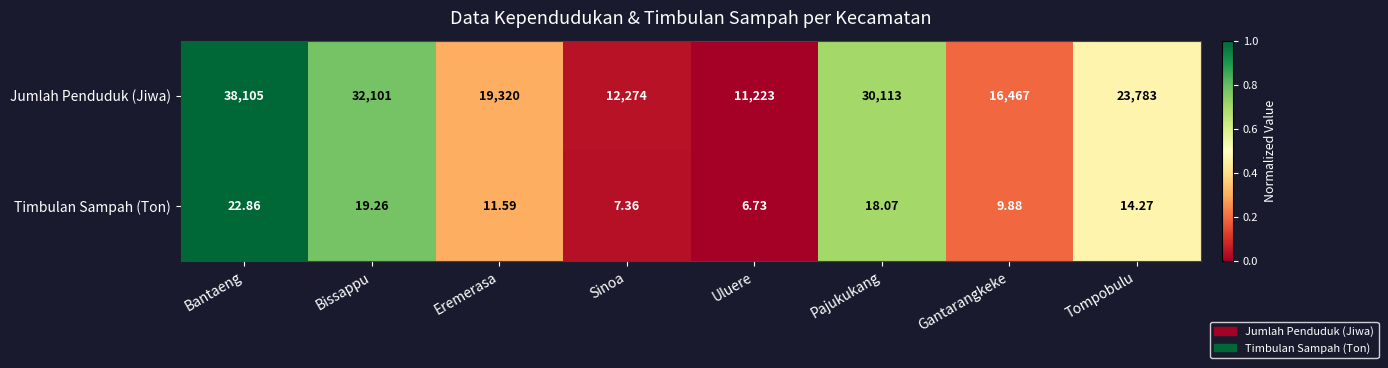

Is the value of Timbulan Sampah (Ton) at Gantarangkeke greater than the value of Jumlah Penduduk (Jiwa) at Sinoa?

No